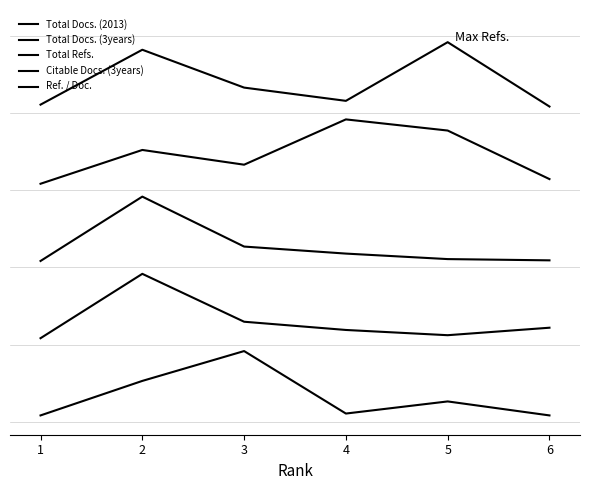

Does the chart have visible grid lines?

No